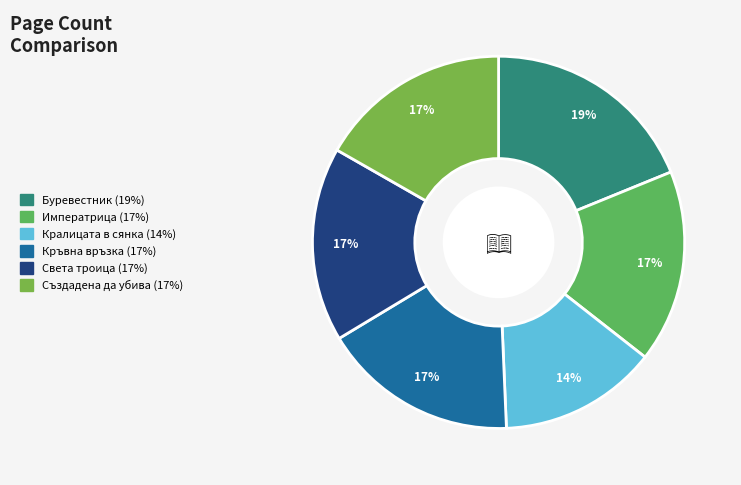

Which slice is the largest?

Буревестник